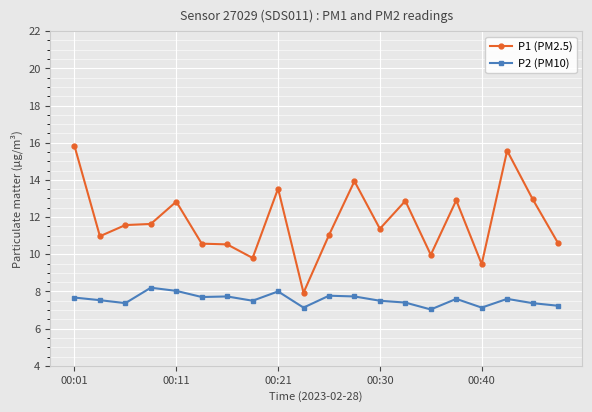

What are all the series names shown in the legend?

P1 (PM2.5), P2 (PM10)